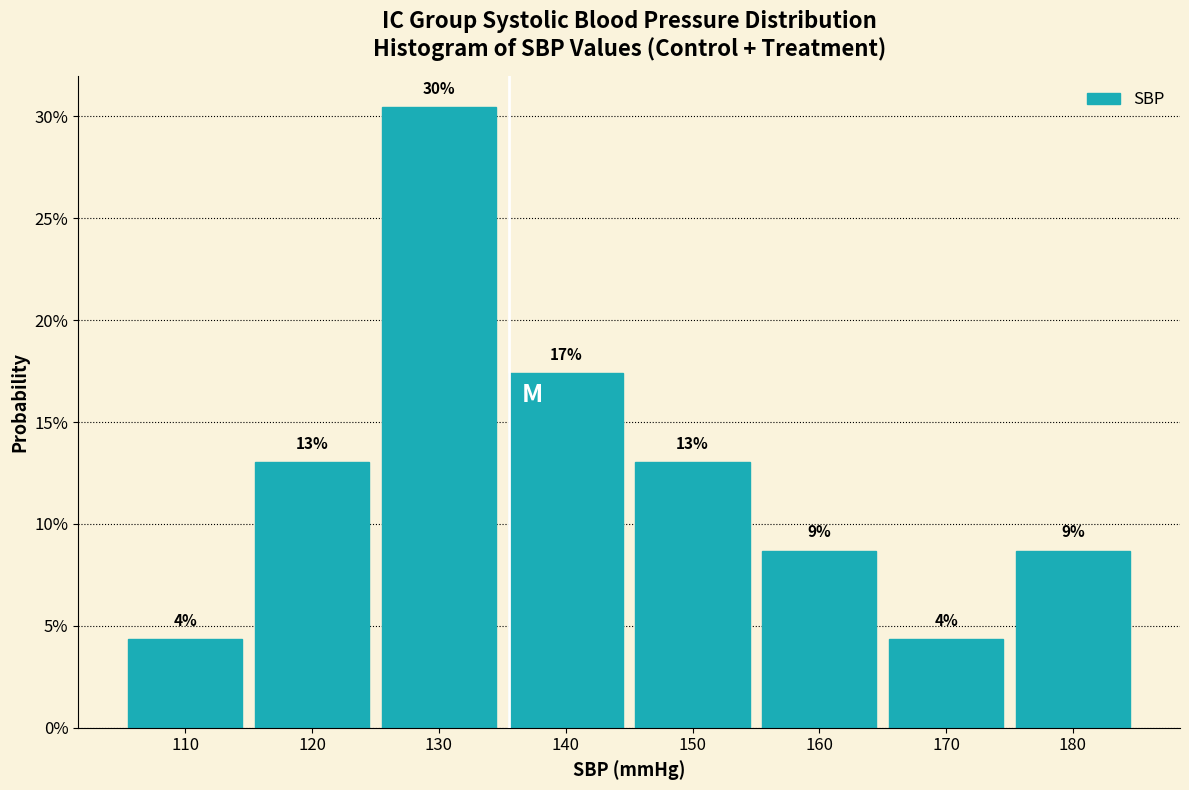

Are the bars horizontal?

No